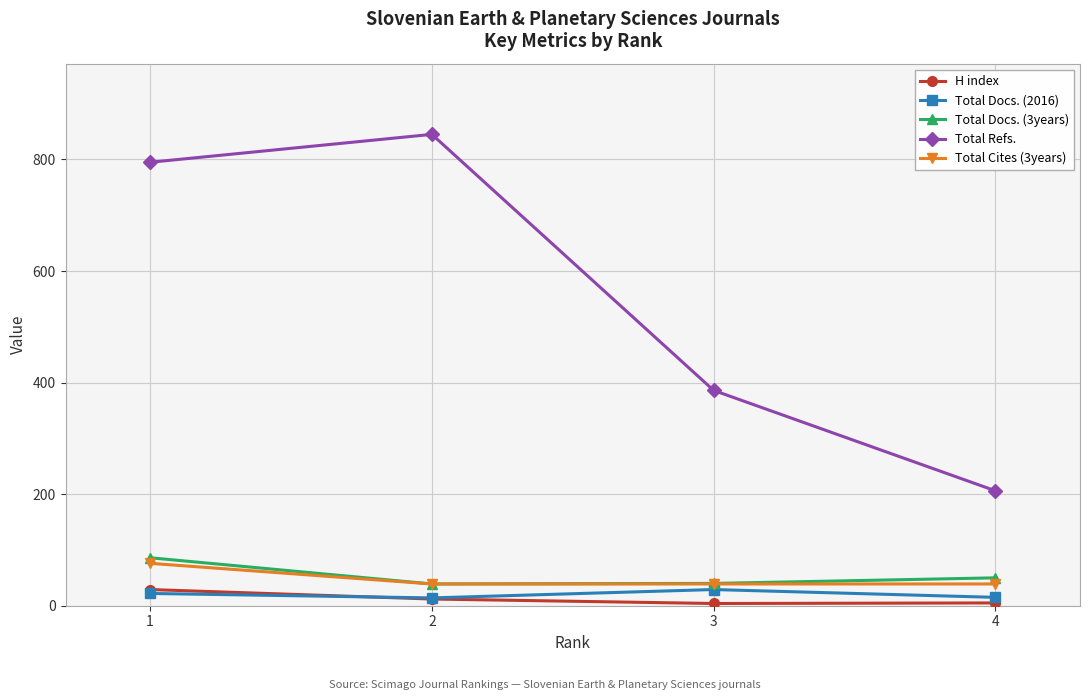

How many values in the Total Docs. (3years) series are below 50?

2